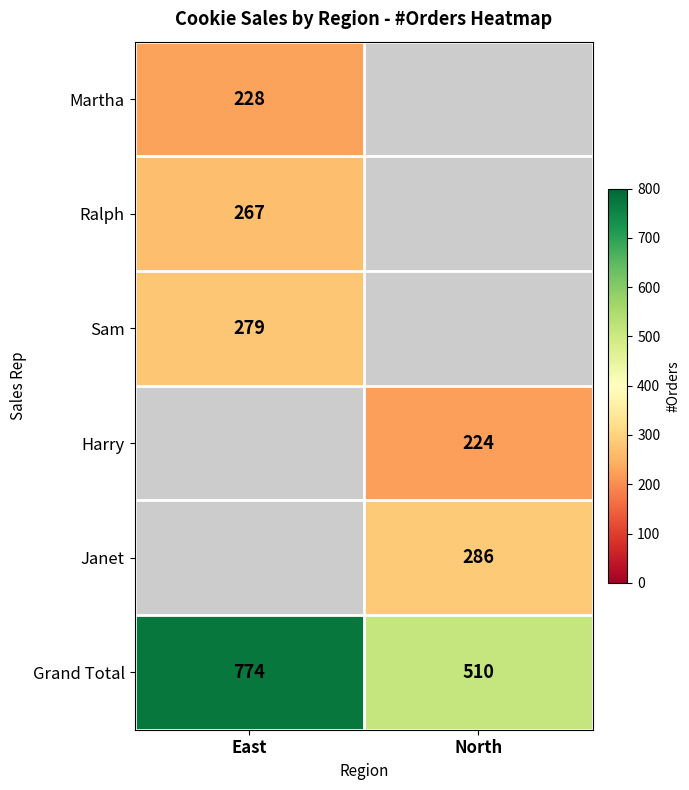

The value of Grand Total at North is 510. True or false?

True